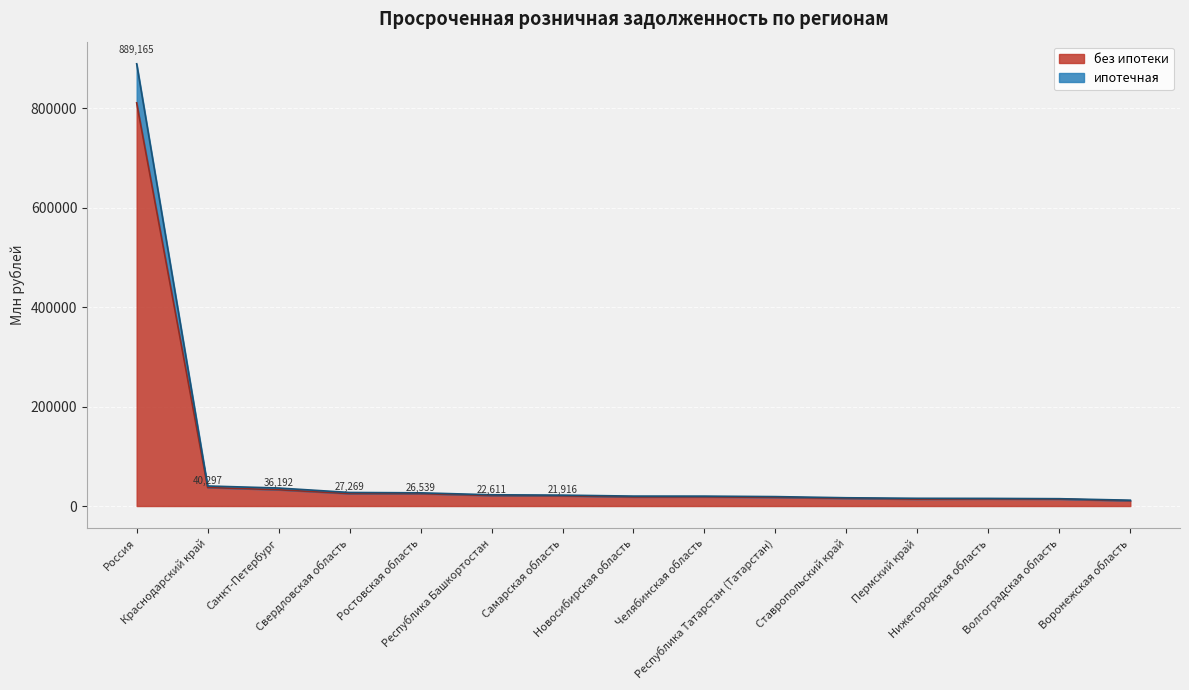

What is the difference between the maximum and minimum values in the без ипотеки series?

800221